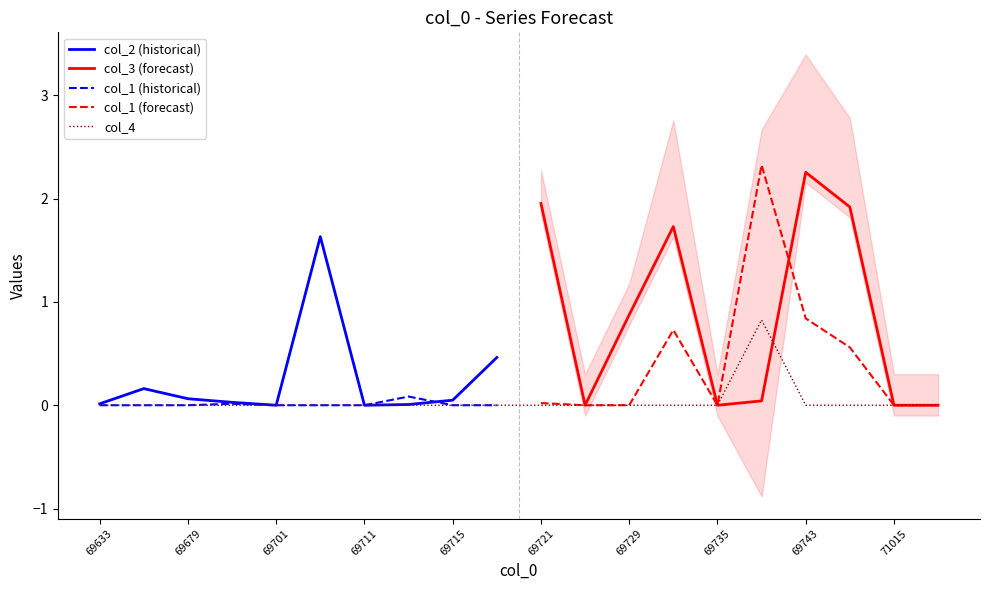

At 69633, list the series in order from smallest to largest.

col_1, col_3, col_4, col_2